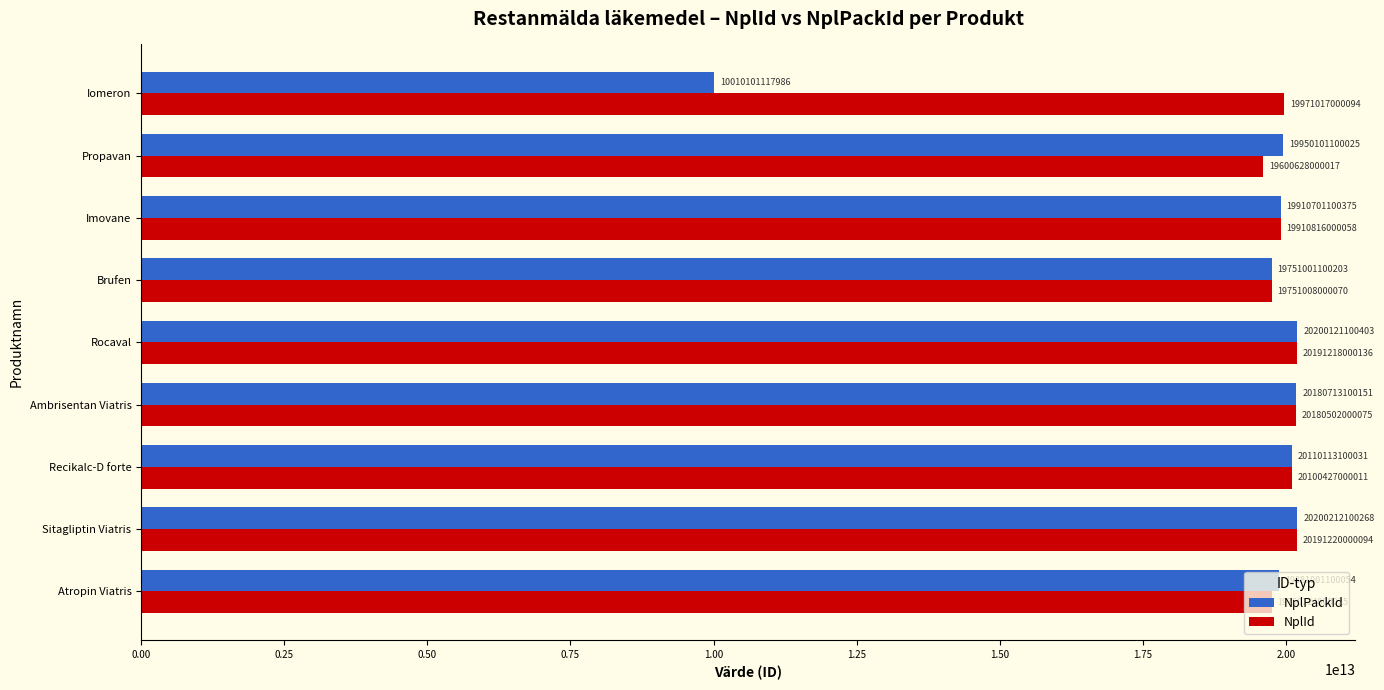

At how many categories does at least one series exceed 10236806081213?

9